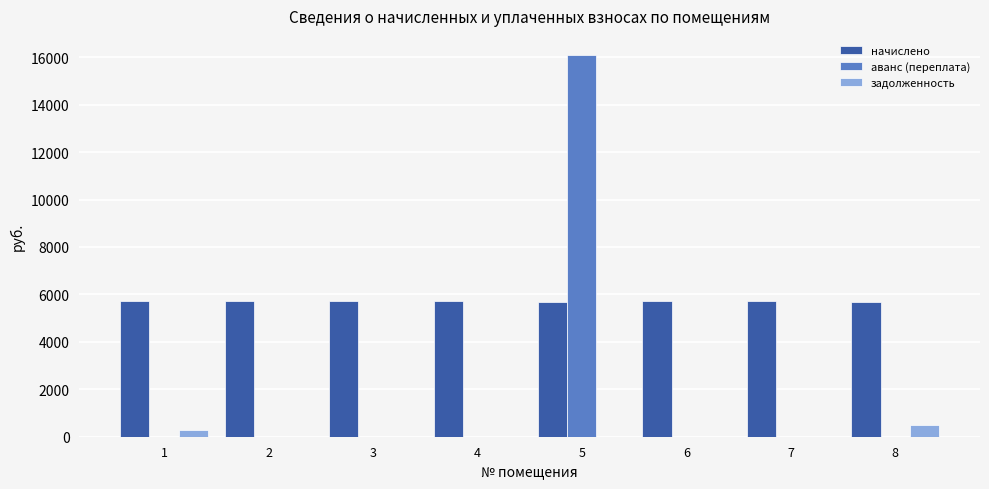

The value of начислено at 6 is 5729.3. True or false?

True